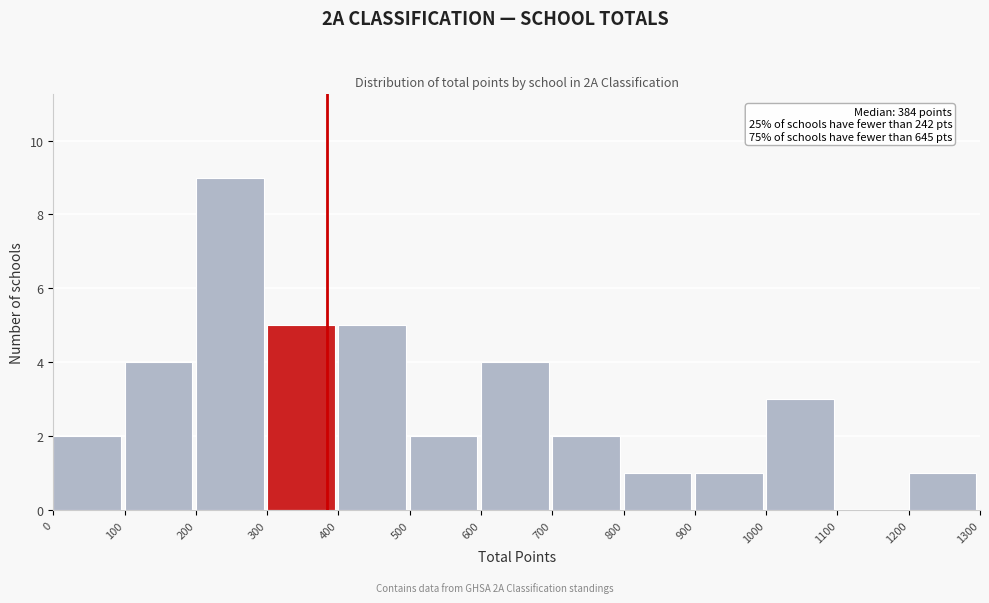

Over which range of the x-axis is the bar tallest?

200 to 300